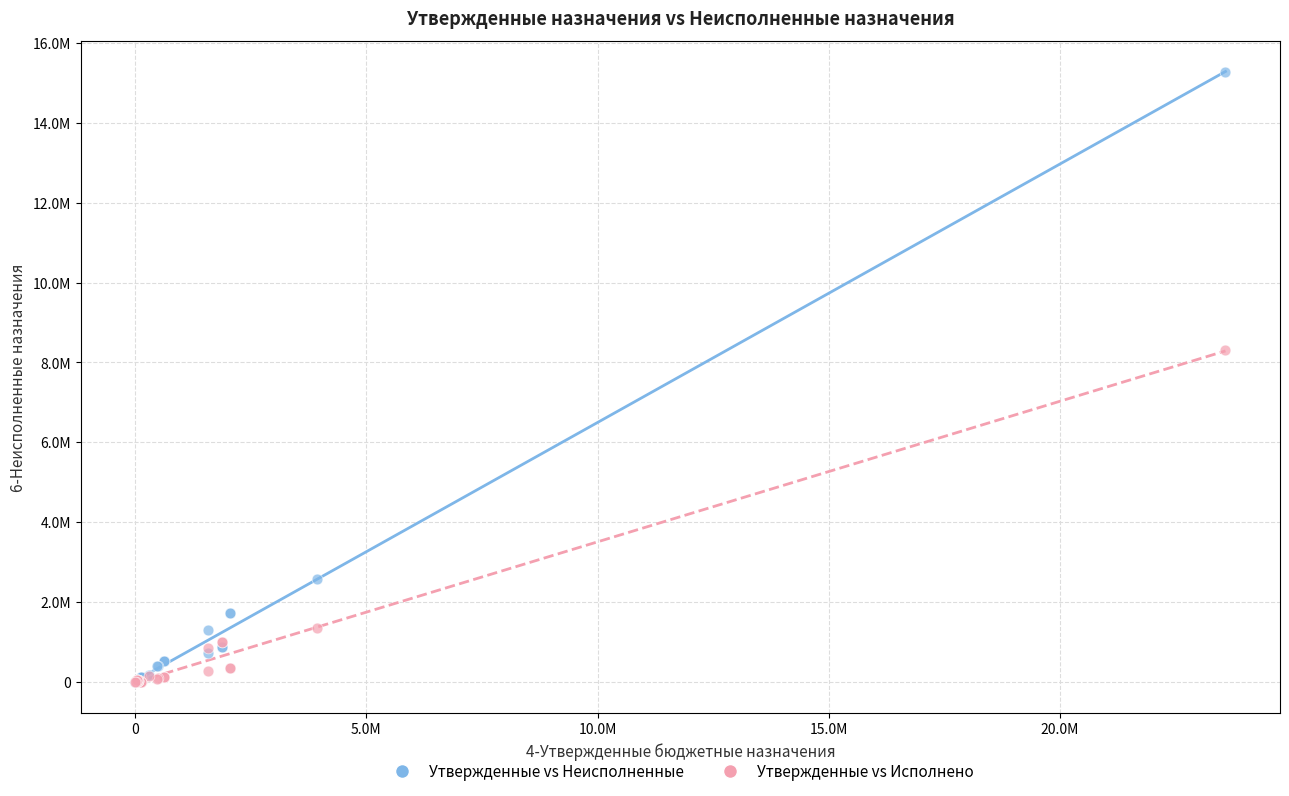

What are all the series names shown in the legend?

Утвержденные vs Неисполненные, Утвержденные vs Исполнено